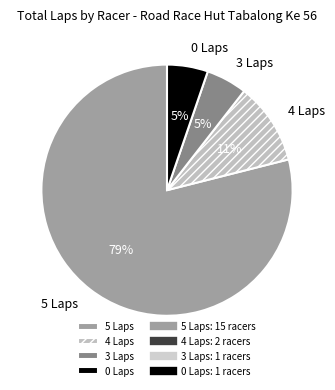

To the nearest percent, what is the average slice percentage?

25%